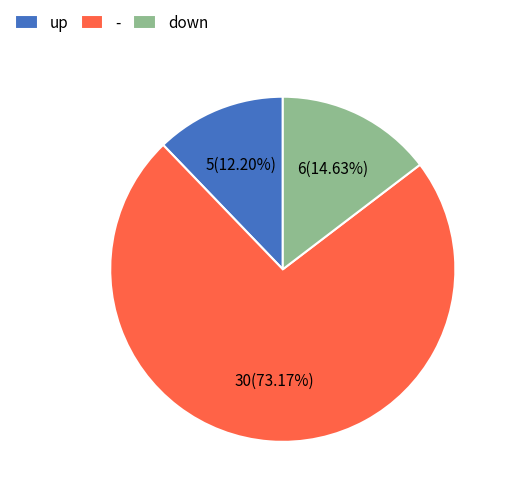

Count the number of slices in the pie.

3